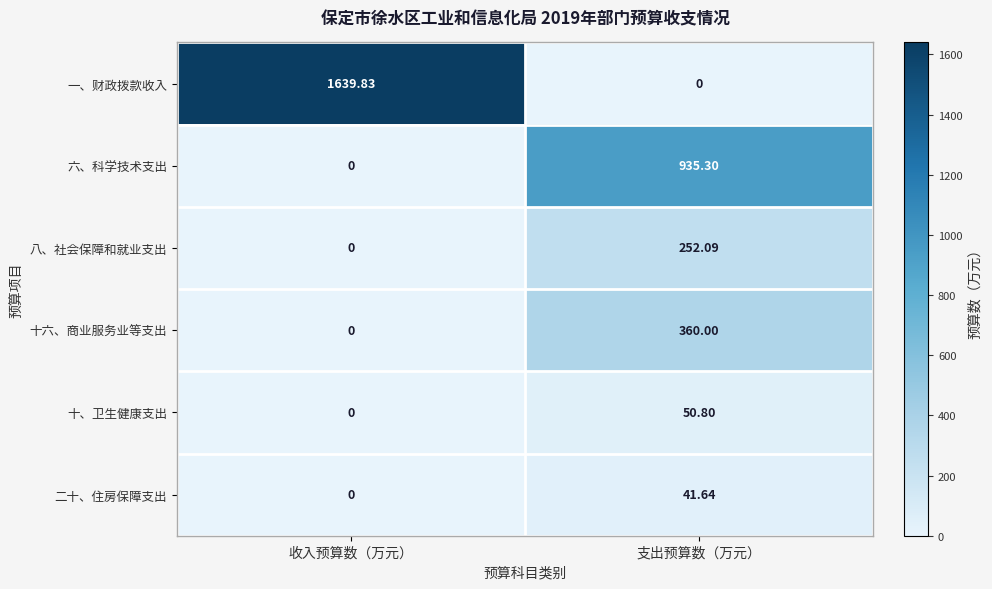

Which series changed the most between 收入预算数（万元） and 支出预算数（万元）?

一、财政拨款收入